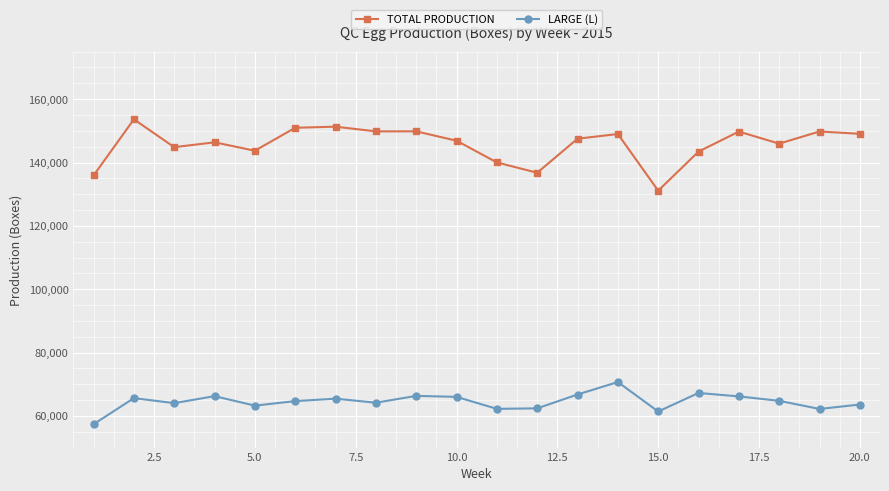

True or false: LARGE (L) has more than 1 points higher than both neighbors.

True